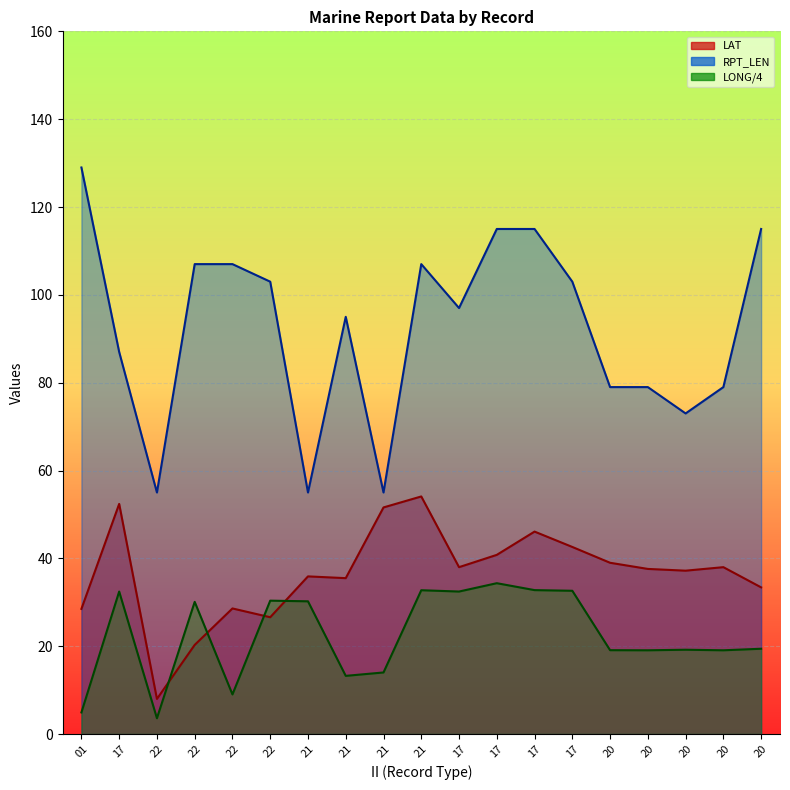

At which label does LONG reach its minimum?

22